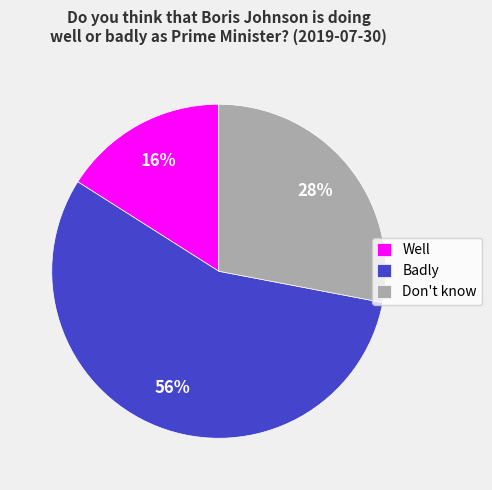

Combined, do Don't know and Well account for over 50%?

No